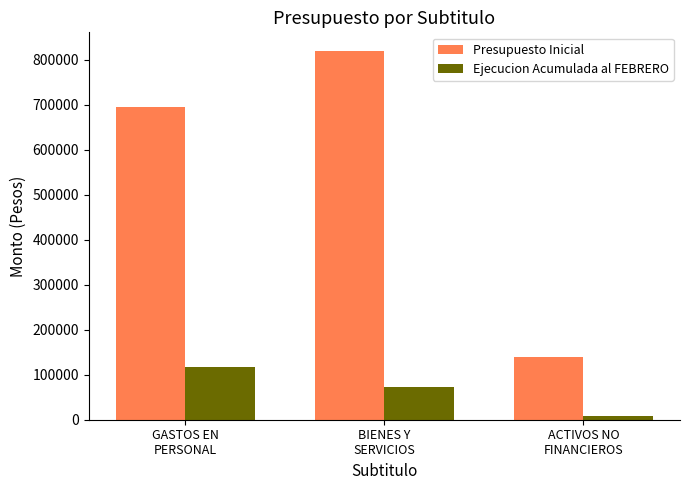

What position from the left is GASTOS EN
PERSONAL?

1